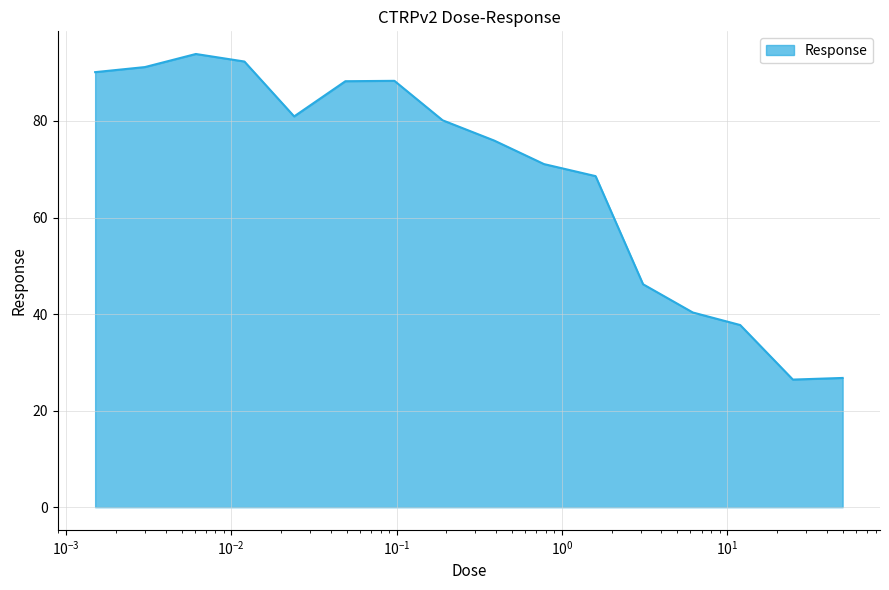

What is the greatest value displayed?

93.9